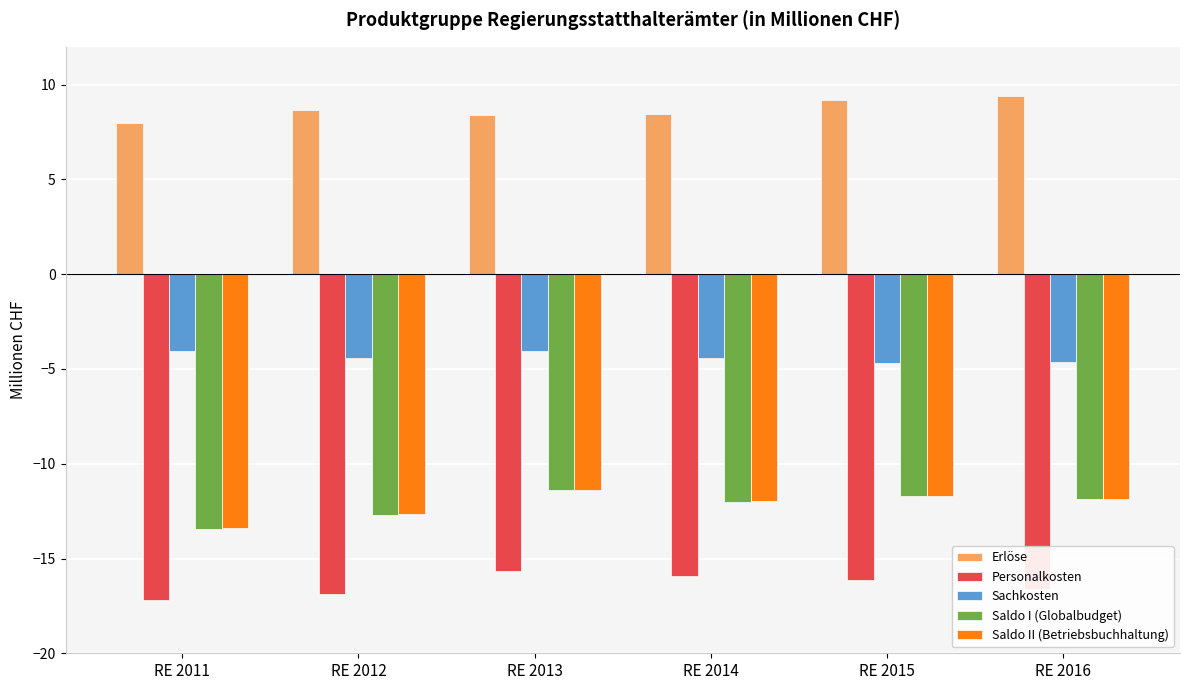

What value does the Sachkosten series have at RE 2014?

-4.4